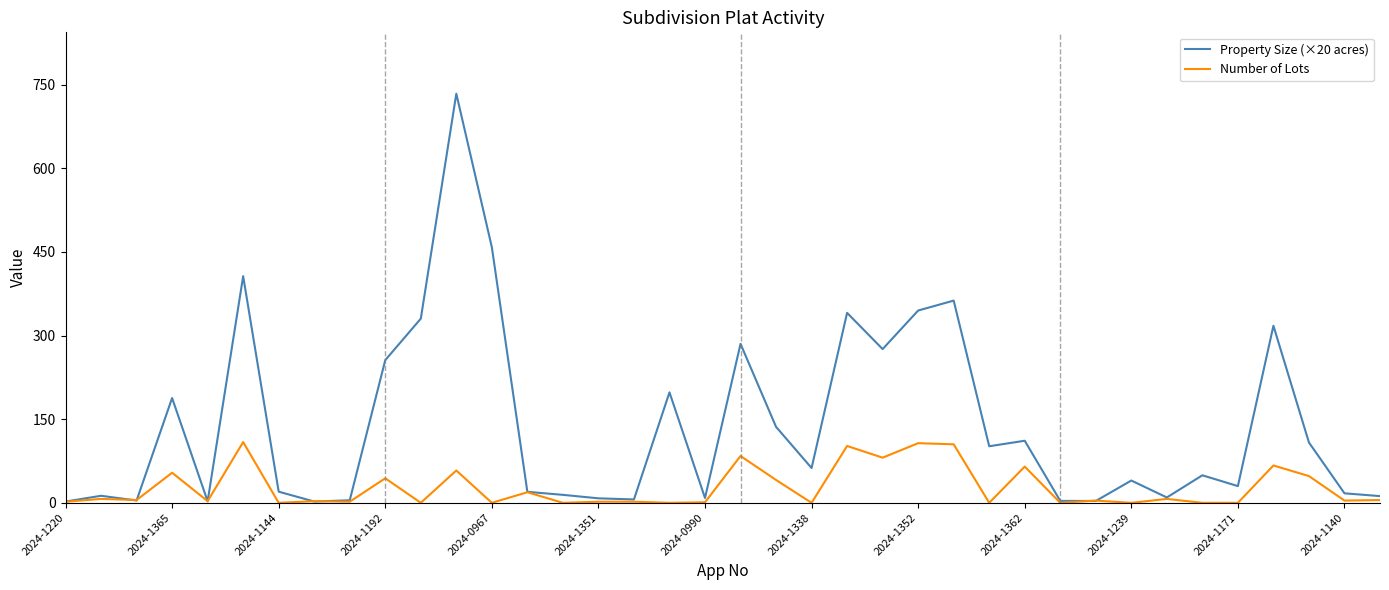

Rank the series by their maximum value, from lowest to highest.

Number of Lots, Property Size (×20 acres)